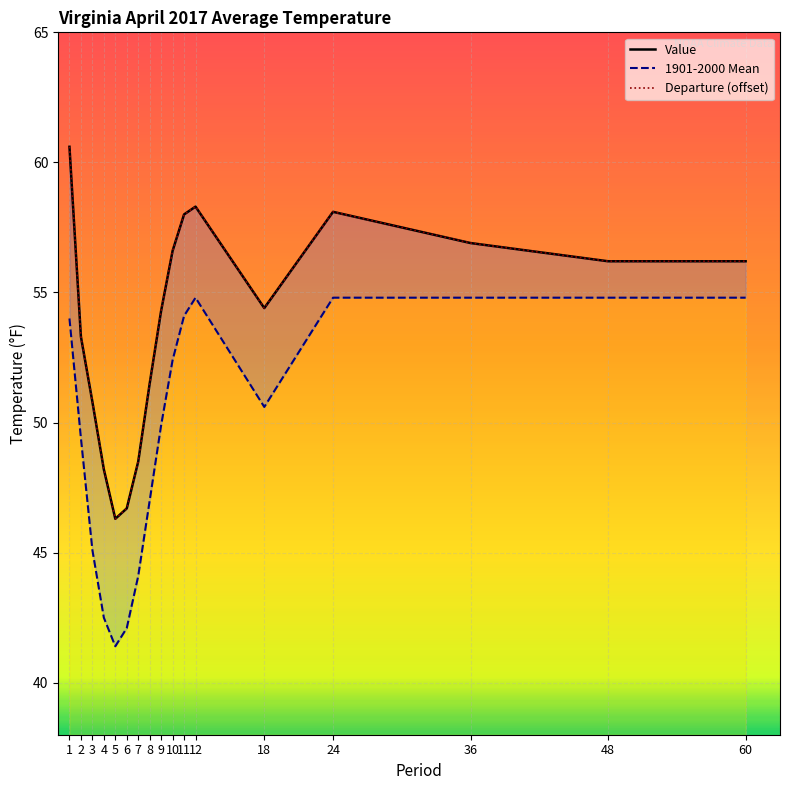

Which category has the lowest value across all series?

5